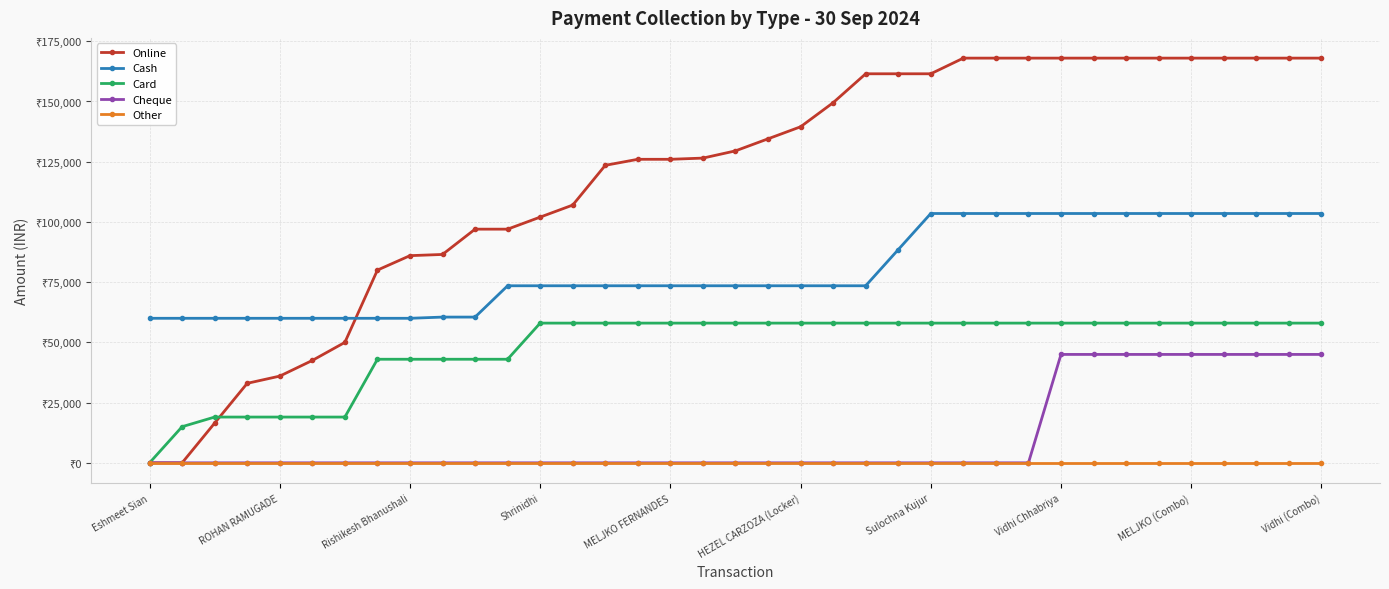

Which category has the highest value in the Online series?

25